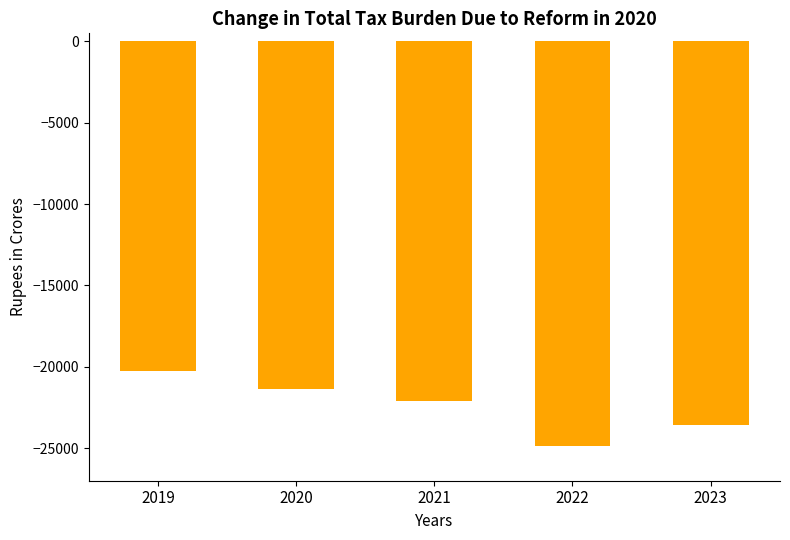

What is the minimum value shown in the chart?

-24853.0